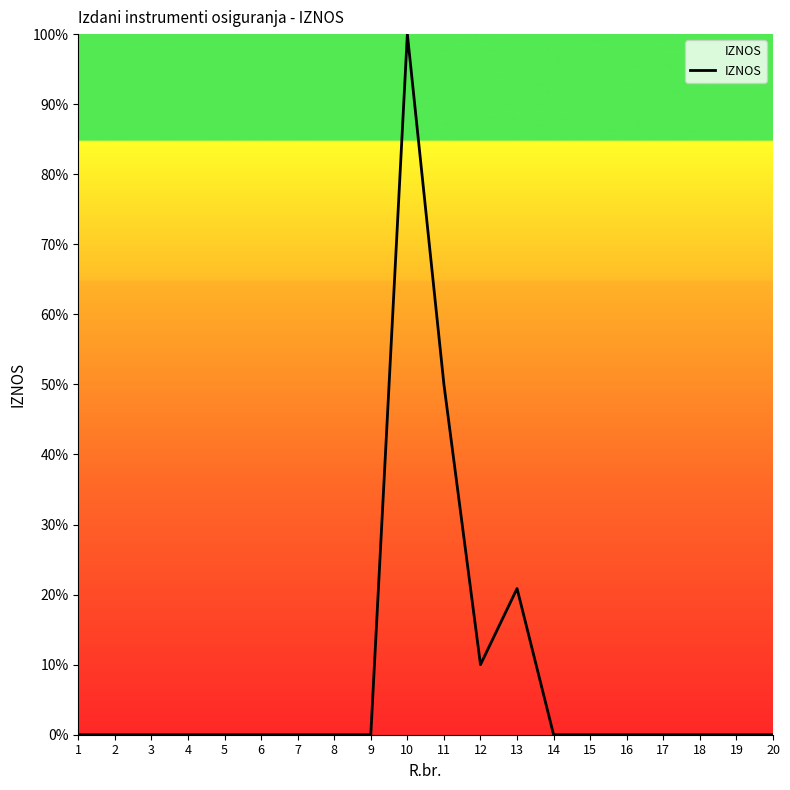

Reading left to right, transcribe all the data shown in this chart.

0.0	0.0	0.0	0.0	0.0	0.0	0.0	0.0	0.0	100.0	50.0	10.0	20.9	0.0	0.0	0.0	0.0	0.0	0.0	0.0